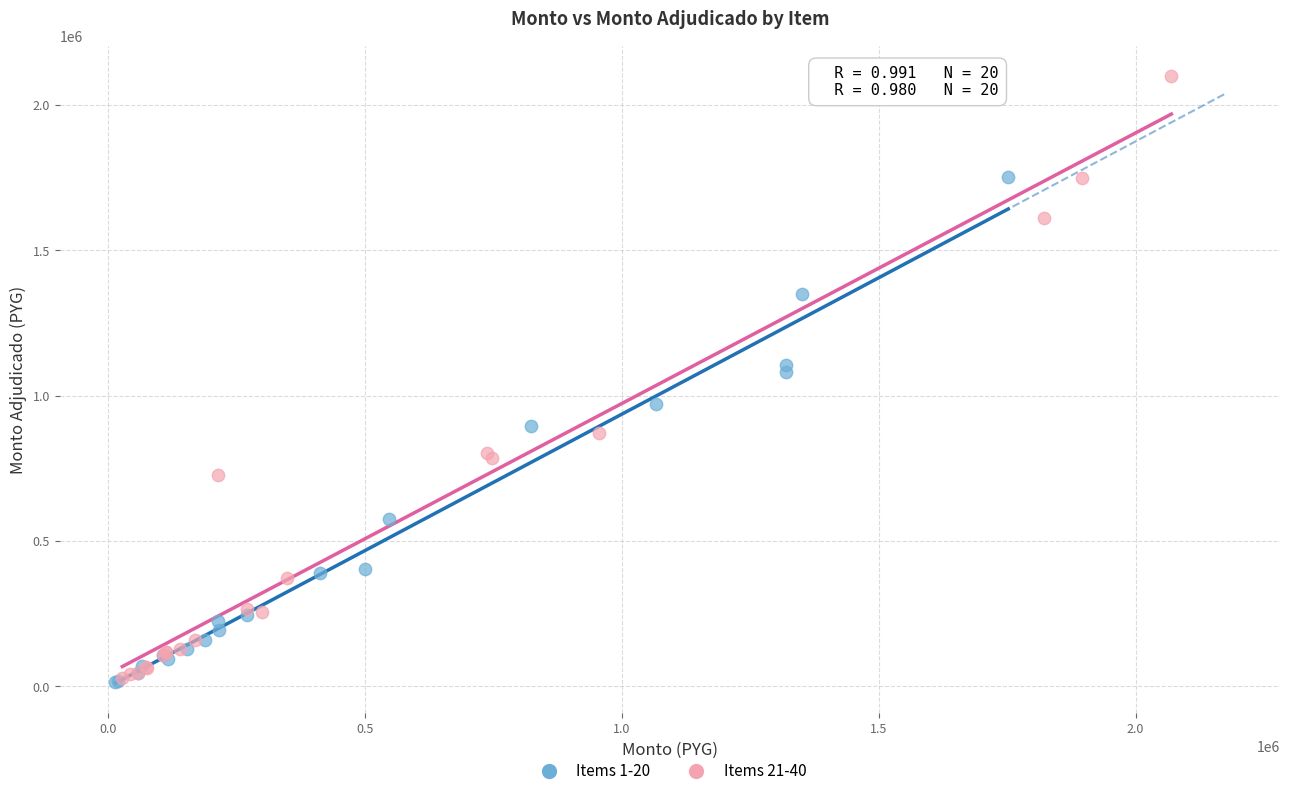

Which series has the widest spread of Y values?

Items 21-40